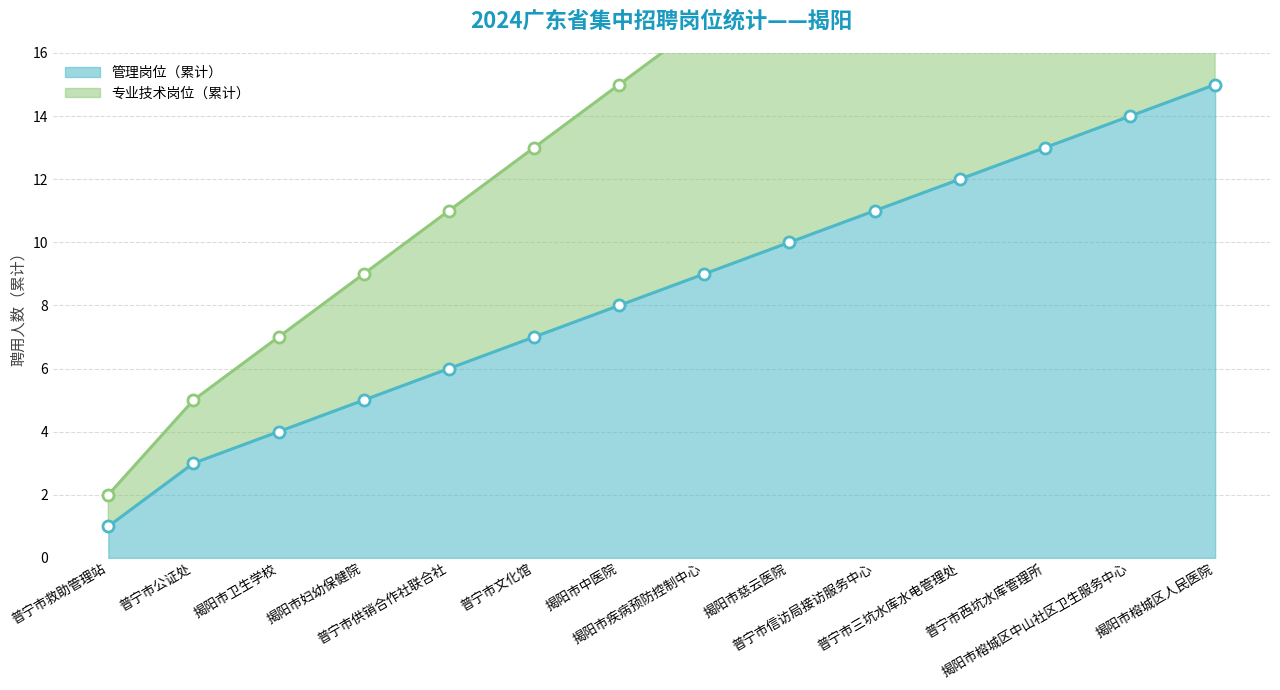

Reading left to right, extract all data points from this chart.

管理岗位（折线）: 普宁市救助管理站=1	普宁市公证处=3	揭阳市卫生学校=4	揭阳市妇幼保健院=5	普宁市供销合作社联合社=6	普宁市文化馆=7	揭阳市中医院=8	揭阳市疾病预防控制中心=9	揭阳市慈云医院=10	普宁市信访局接访服务中心=11	普宁市三坑水库水电管理处=12	普宁市西坑水库管理所=13	揭阳市榕城区中山社区卫生服务中心=14	揭阳市榕城区人民医院=15
专业技术岗位（折线）: 普宁市救助管理站=2	普宁市公证处=5	揭阳市卫生学校=7	揭阳市妇幼保健院=9	普宁市供销合作社联合社=11	普宁市文化馆=13	揭阳市中医院=15	揭阳市疾病预防控制中心=17	揭阳市慈云医院=20	普宁市信访局接访服务中心=23	普宁市三坑水库水电管理处=26	普宁市西坑水库管理所=29	揭阳市榕城区中山社区卫生服务中心=32	揭阳市榕城区人民医院=34